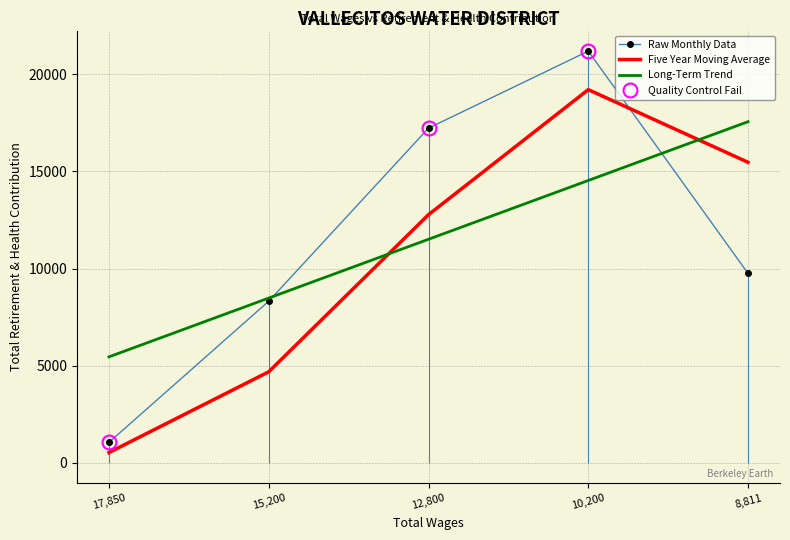

The value of Long-Term Trend at 15,200 is 8480.7. True or false?

True